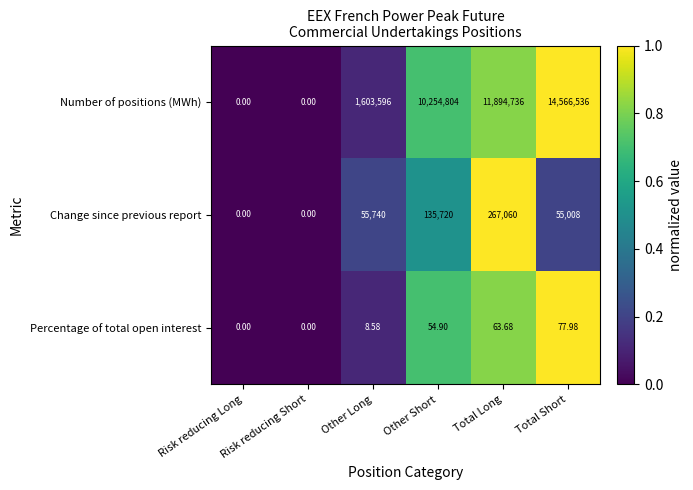

Between Risk reducing Short and Other Short, which series saw the biggest shift?

Number of positions (MWh)